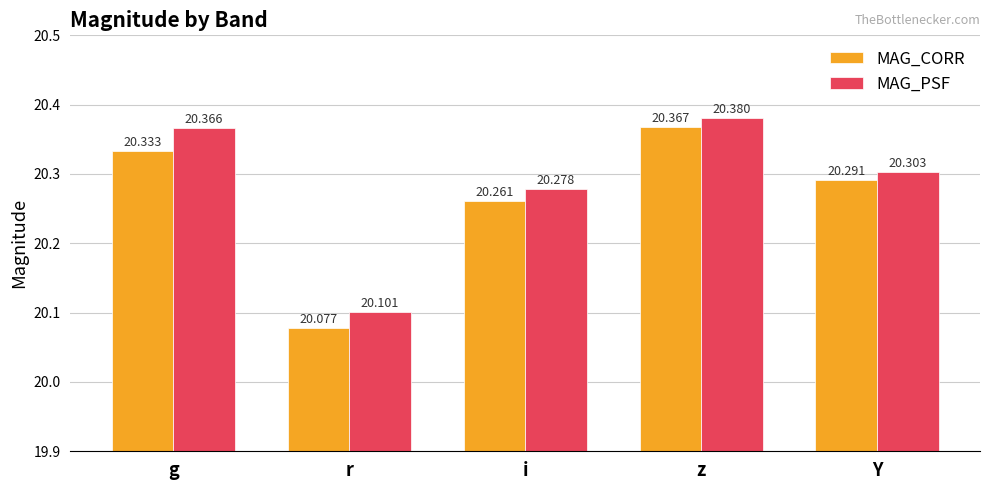

How many bars are there in total?

10